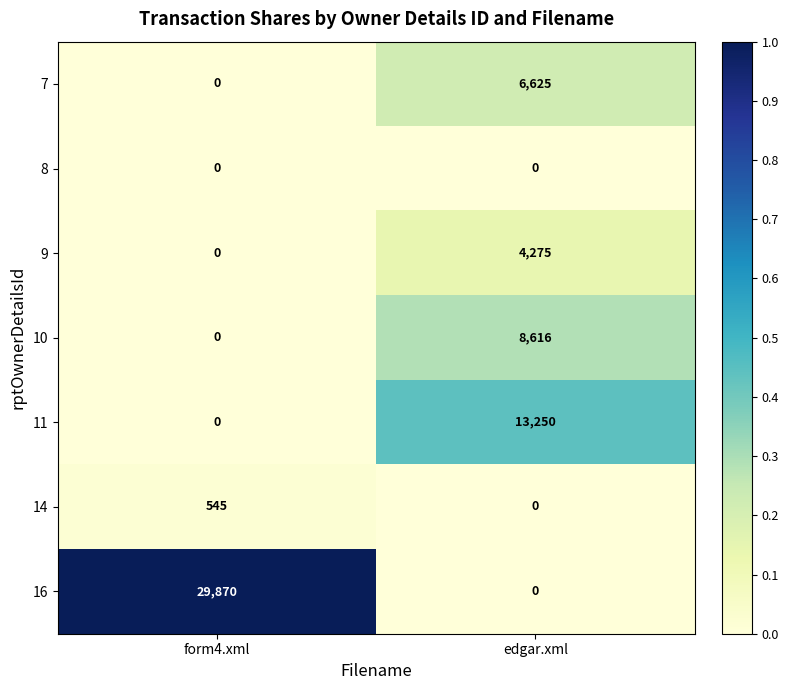

Reading left to right, what are all the values shown in this chart?

7: form4.xml=0	edgar.xml=6625
8: form4.xml=0	edgar.xml=0
9: form4.xml=0	edgar.xml=4275
10: form4.xml=0	edgar.xml=8616
11: form4.xml=0	edgar.xml=13250
14: form4.xml=545	edgar.xml=0
16: form4.xml=29870	edgar.xml=0